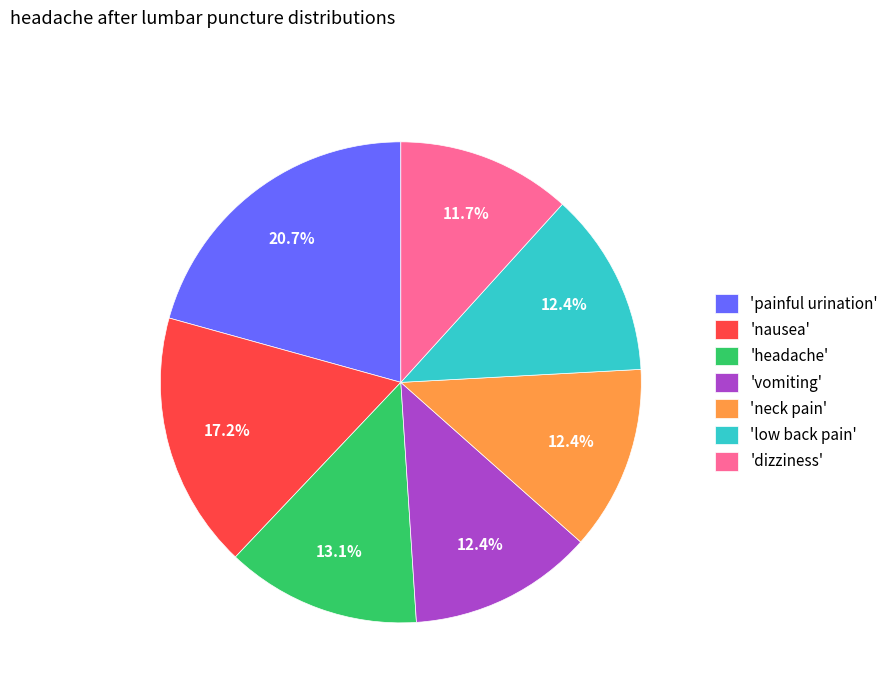

To the nearest percent, what is the difference between the largest and smallest slice percentages?

9%